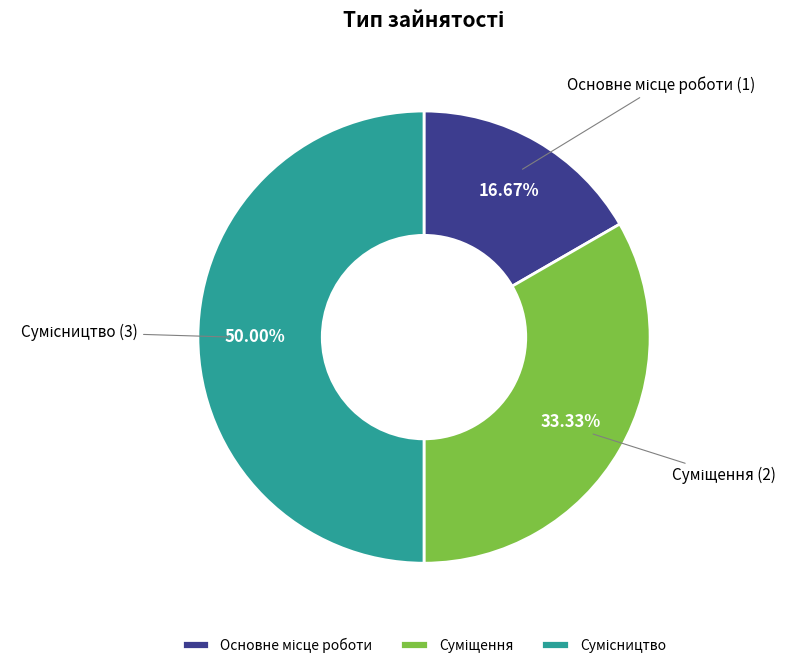

Approximately how many times larger is the value at Сумісництво compared to Суміщення?

1.5